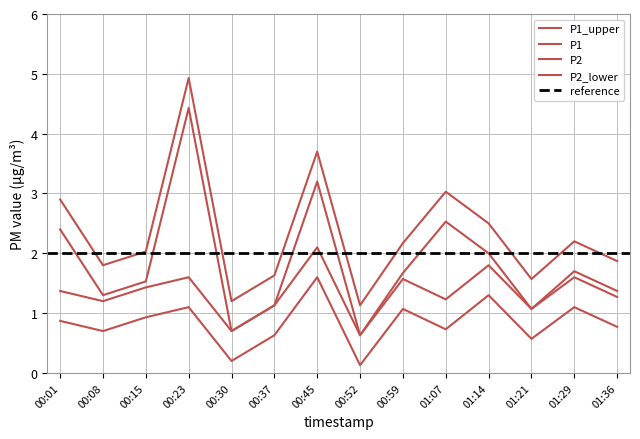

Rank the categories by P1_upper value from highest to lowest.

00:23, 00:45, 01:07, 00:01, 01:14, 01:29, 00:59, 00:15, 01:36, 00:08, 00:37, 01:21, 00:30, 00:52